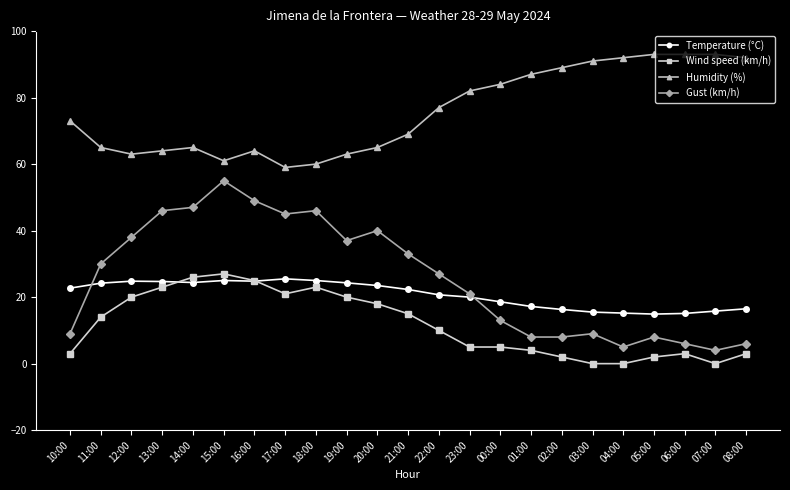

Does the chart have visible grid lines?

No